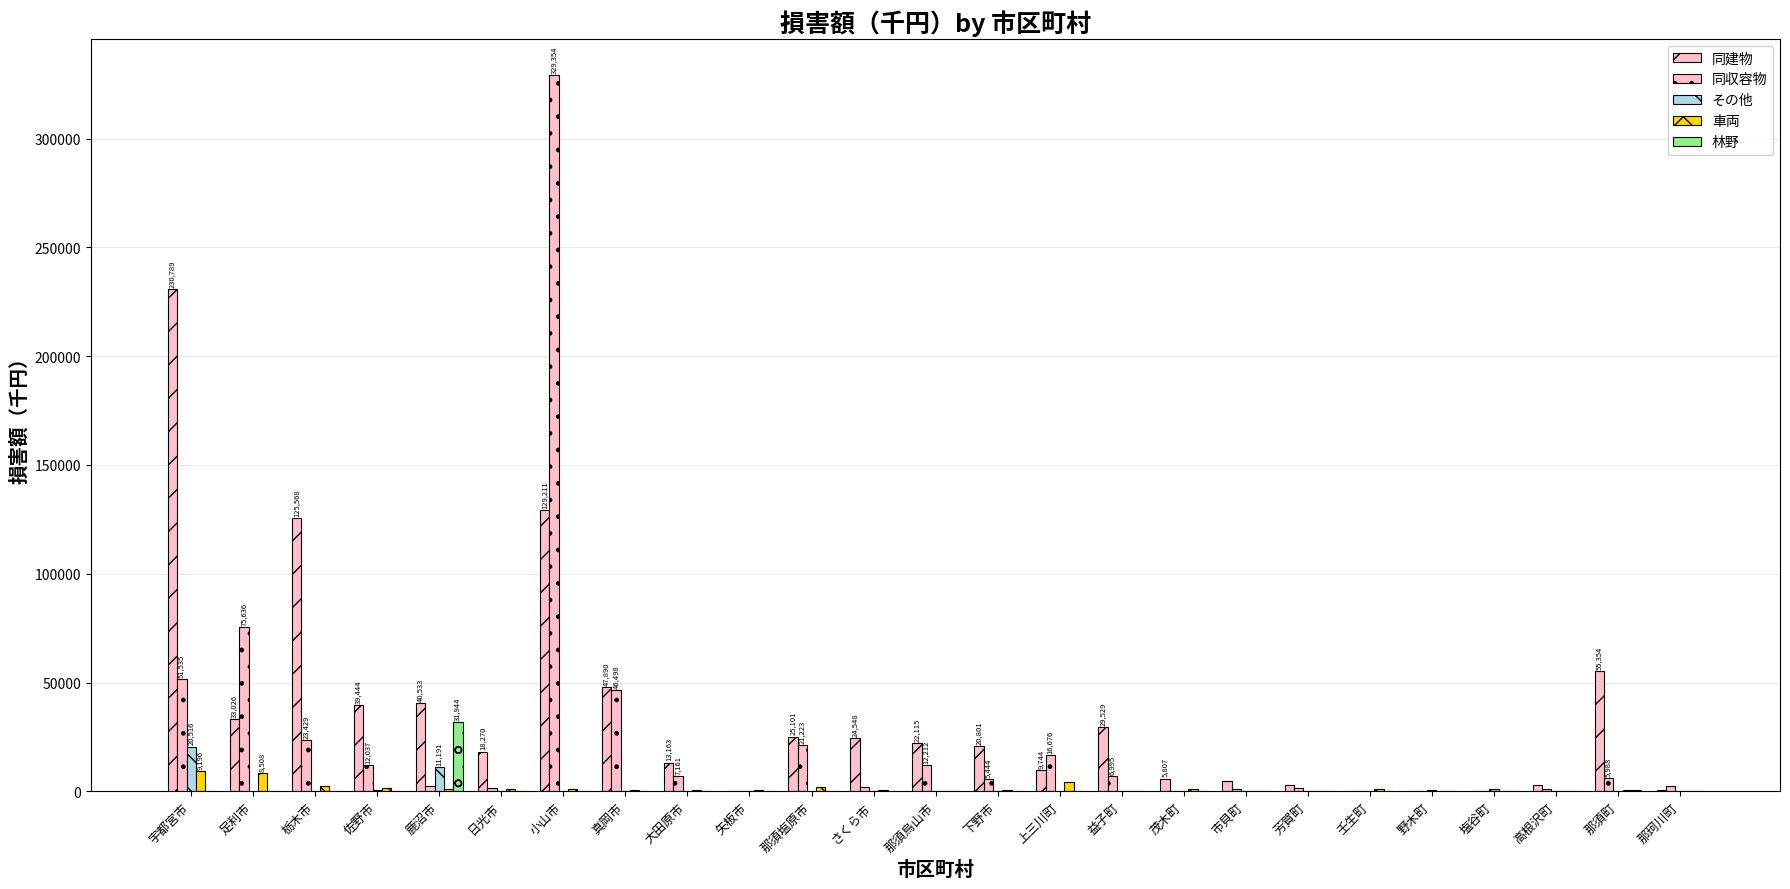

How many groups of bars are there?

25